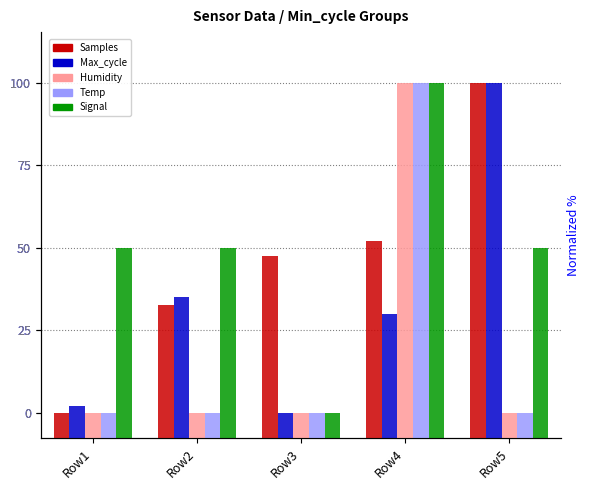

Is it true that Max_cycle equals 78.7 at Row4?

False